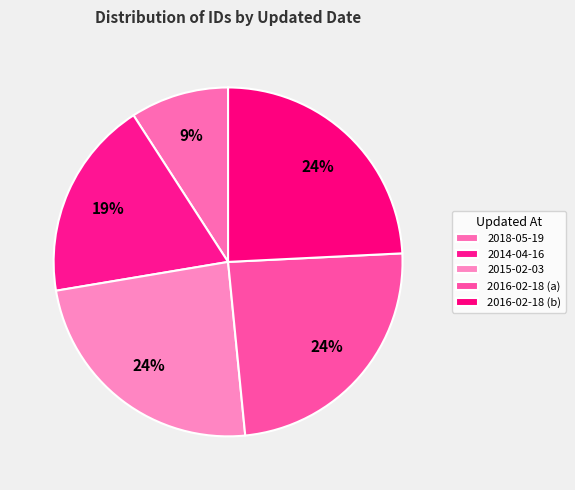

Count the number of slices in the pie.

5